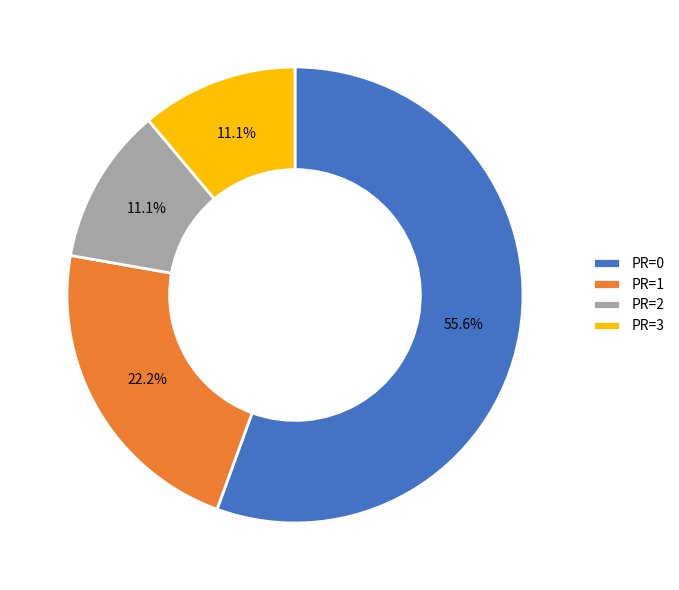

Which category has the biggest portion of the pie?

PR=0